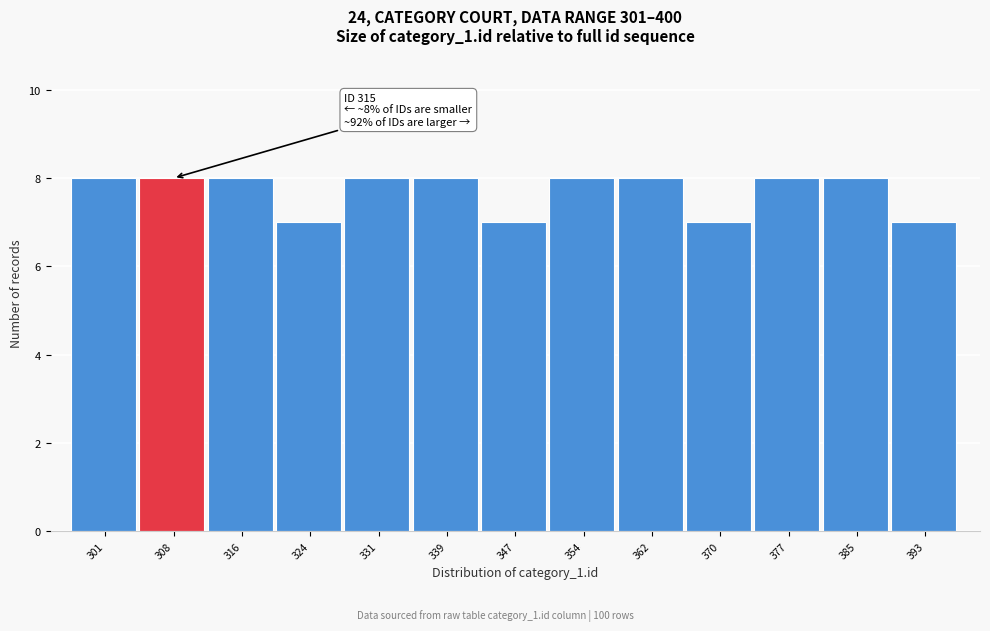

Reading right to left, extract all data points from this chart.

7	8	8	7	8	8	7	8	8	7	8	8	8